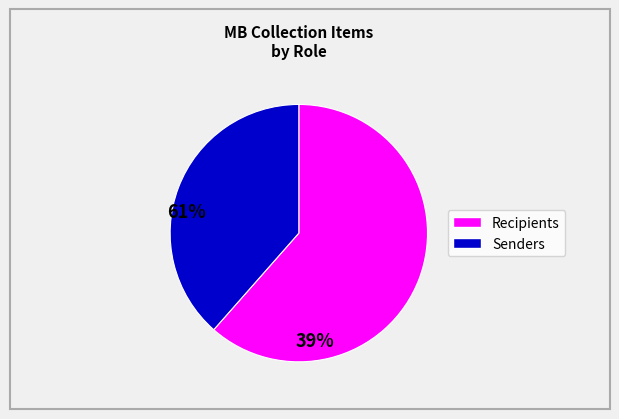

Is there a majority slice in this chart?

Yes